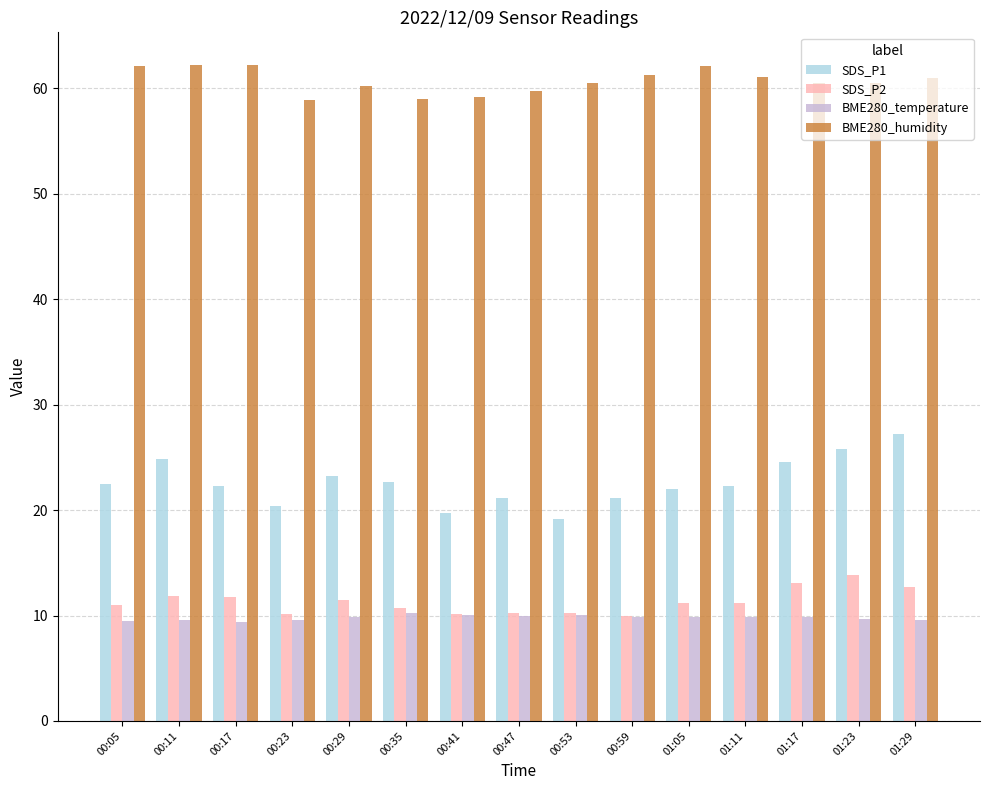

True or false: BME280_temperature has a value of 2.0 at 01:23.

False